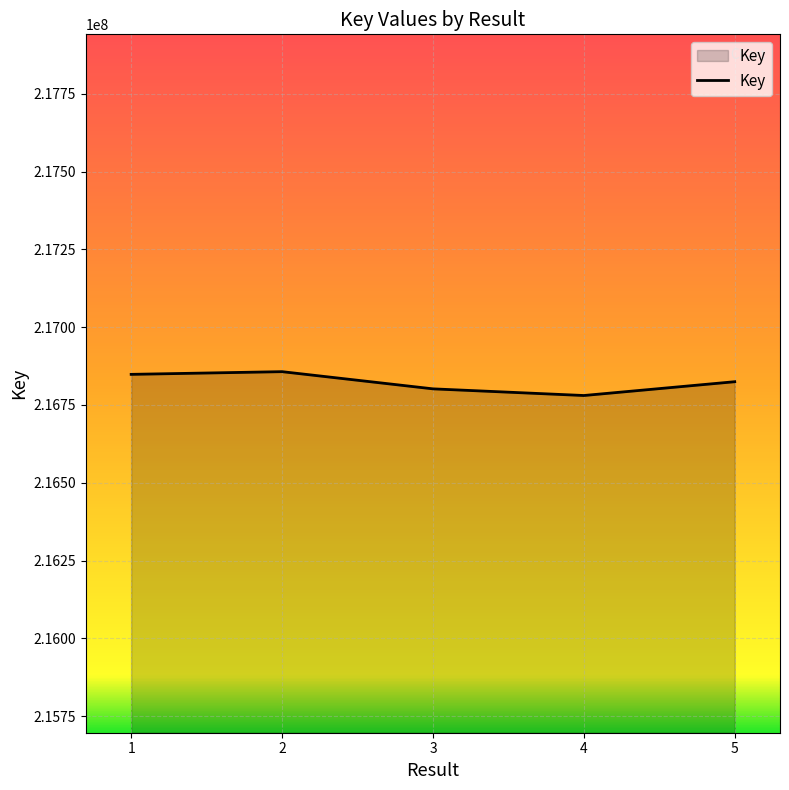

What is the difference between the maximum and minimum values?

76653